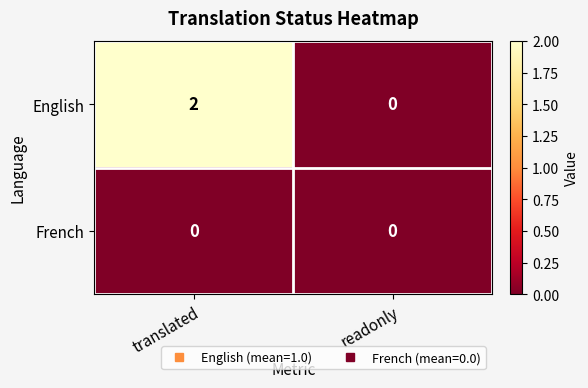

List the series in order of their overall mean, highest first.

English, French